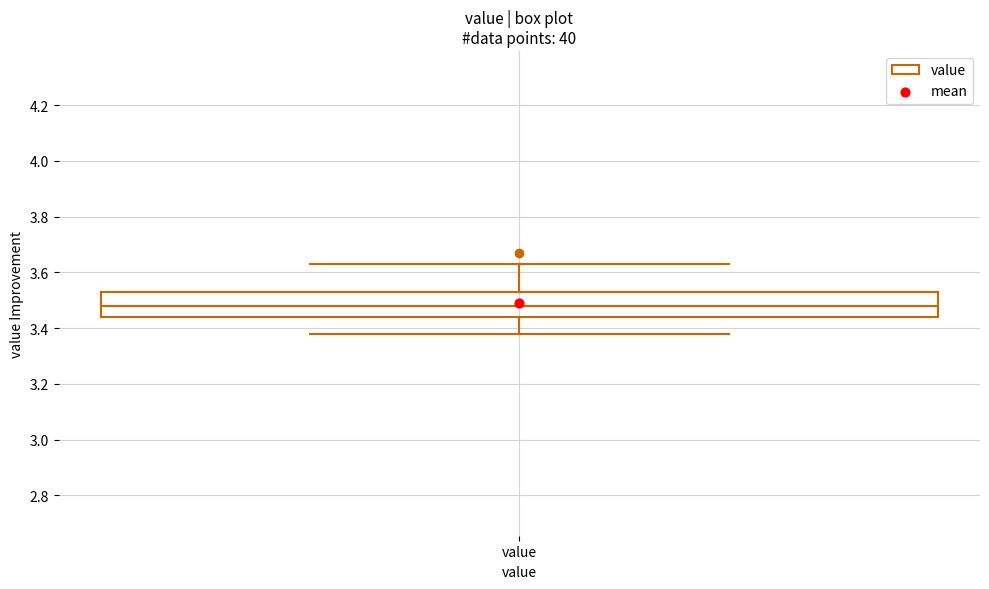

Where does the lower whisker of the box for value end on the y-axis? The values are not printed on the chart, so give them approximately, as read against the axis.

3.38